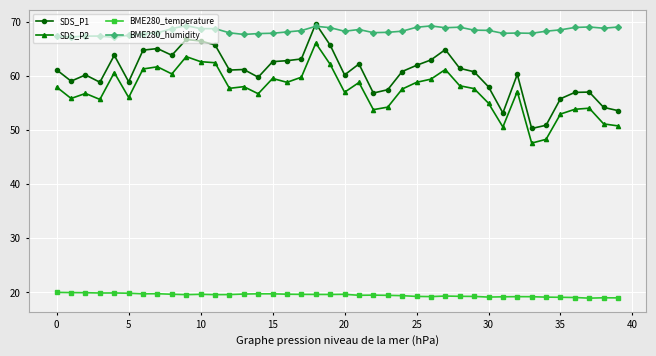

What is the value of the SDS_P1 point at the 40th from the left?

53.6